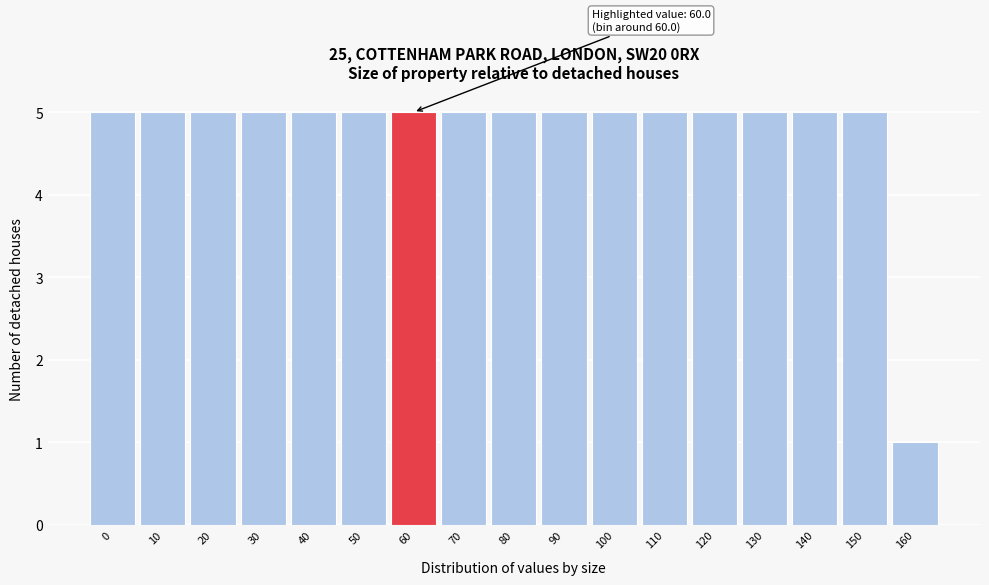

Reading left to right, what are all the values shown in this chart?

5	5	5	5	5	5	5	5	5	5	5	5	5	5	5	5	1